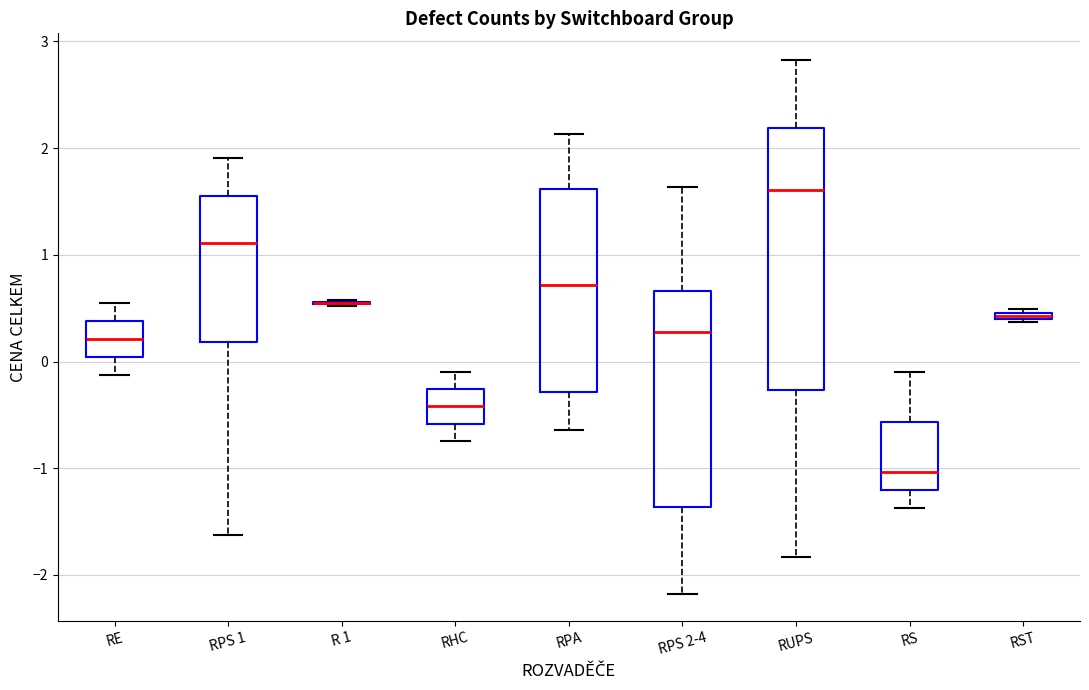

Where is the upper edge of the box for RPS 2-4 on the y-axis? The values are not printed on the chart, so give them approximately, as read against the axis.

0.7